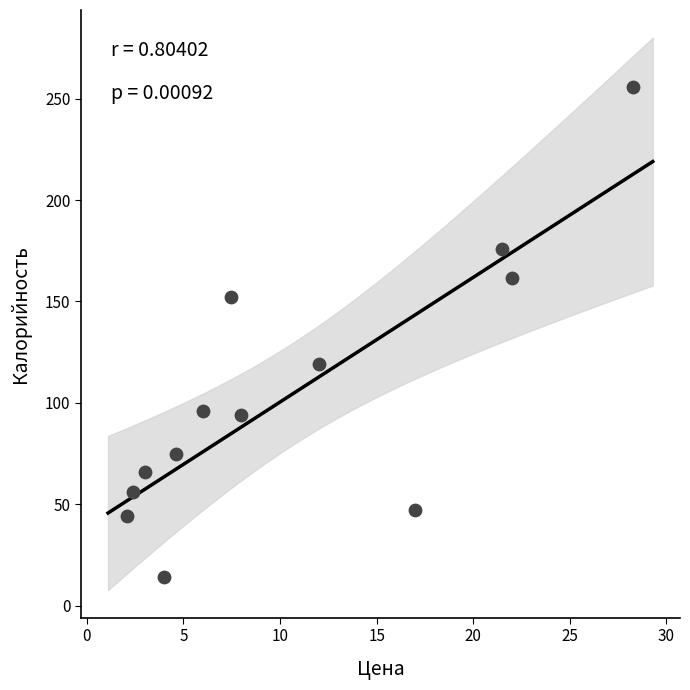

What Y value in the scatter plot is closest to 134?

119.0